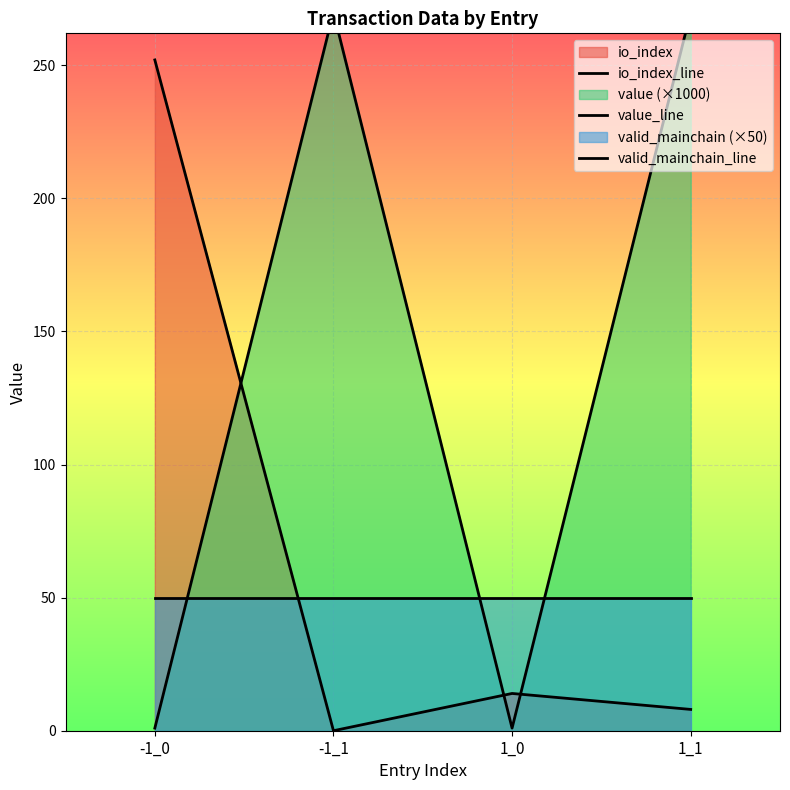

At which label does value_line reach its peak?

-1_1